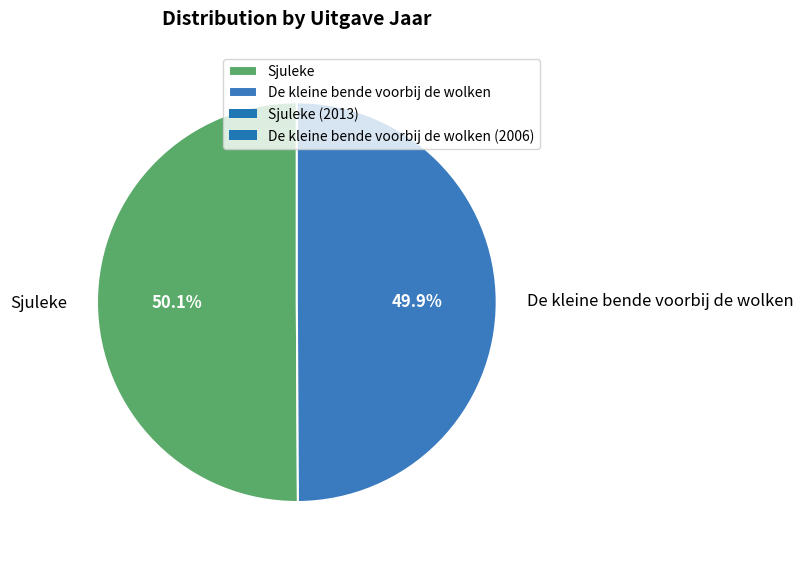

Count the number of slices in the pie.

2